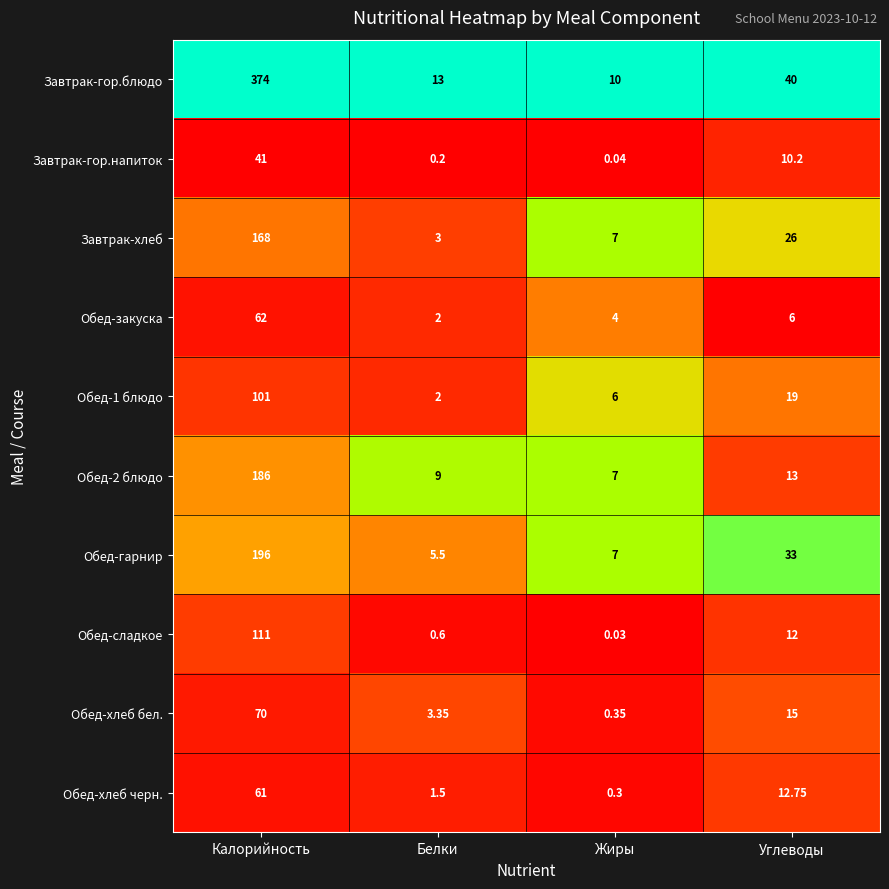

Between Белки and Углеводы, which series saw the biggest shift?

Обед-гарнир